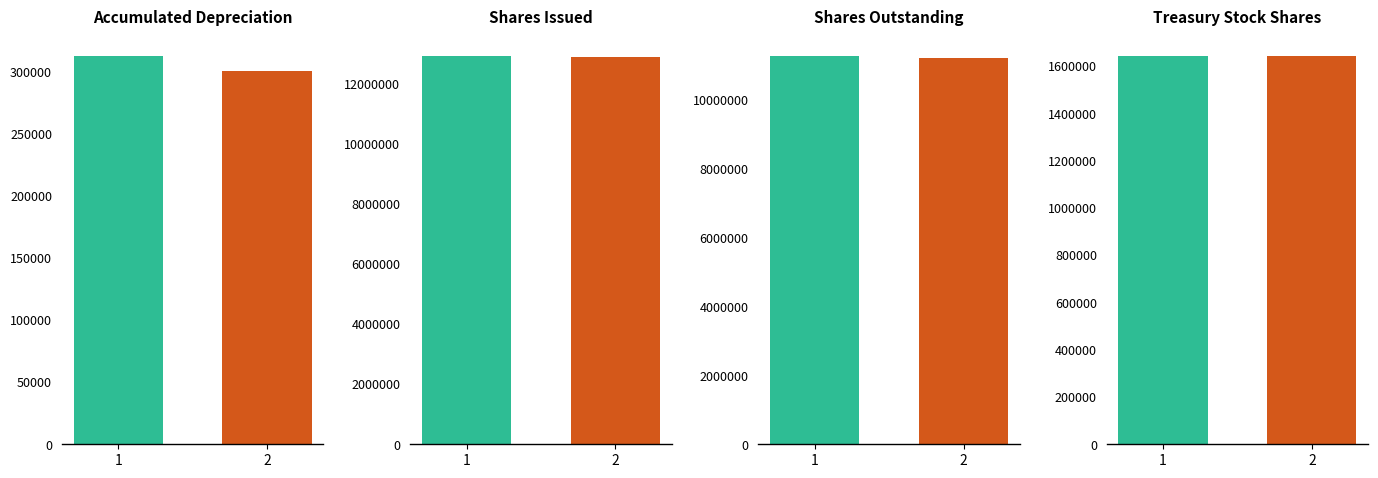

Rank the categories by Dec. 31, 2020 value from lowest to highest.

Accumulated Depreciation, Treasury Stock Shares, Shares Outstanding, Shares Issued